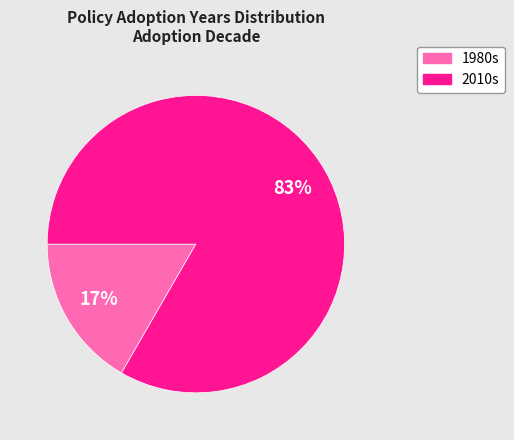

Is there a majority slice in this chart?

Yes